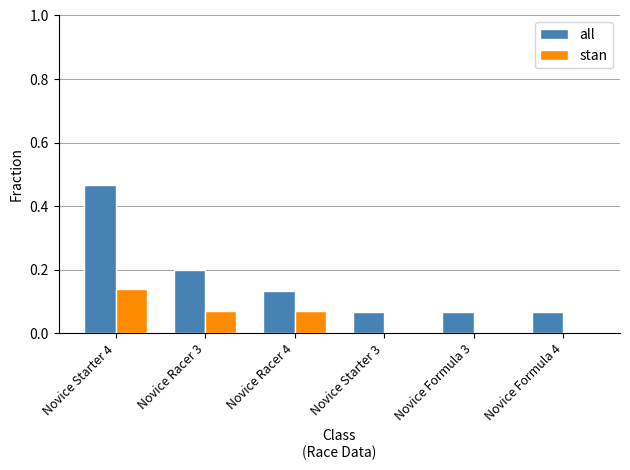

What are all the series names shown in the legend?

all, stan